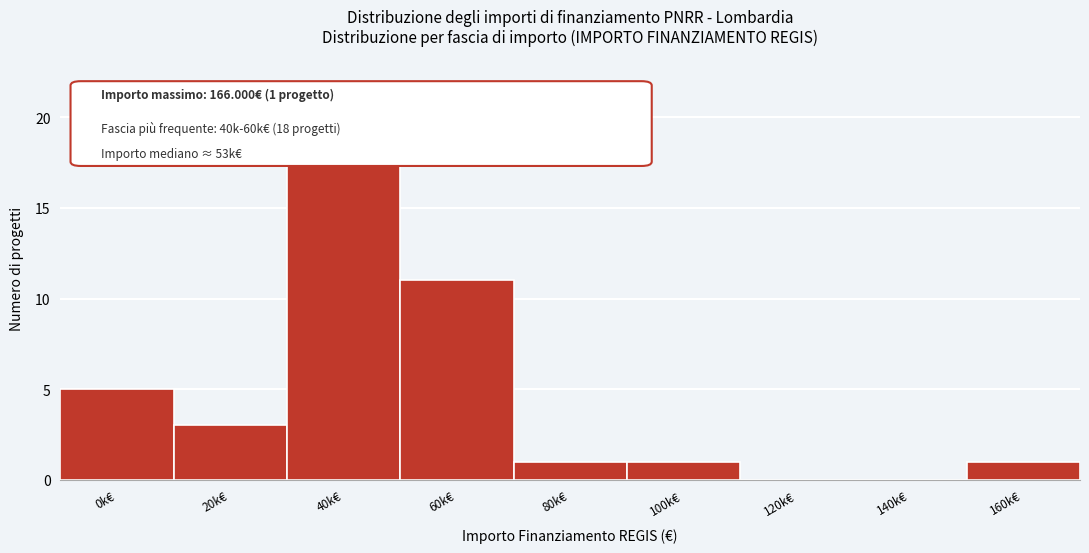

Reading left to right, list all the values displayed in this chart.

0k€=5	20k€=3	40k€=18	60k€=11	80k€=1	100k€=1	120k€=0	140k€=0	160k€=1